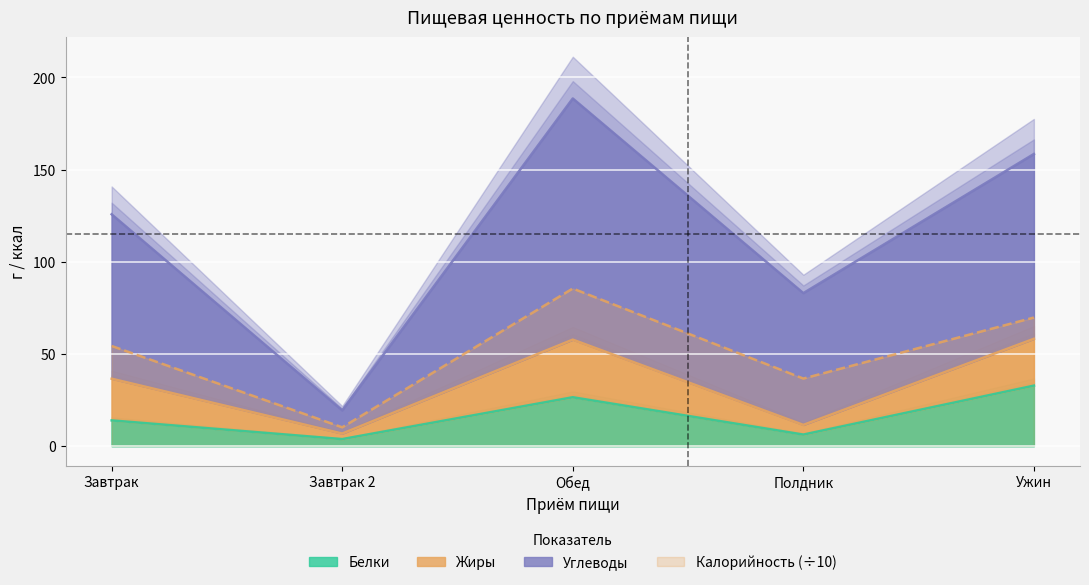

At how many categories does at least one series exceed 21?

4